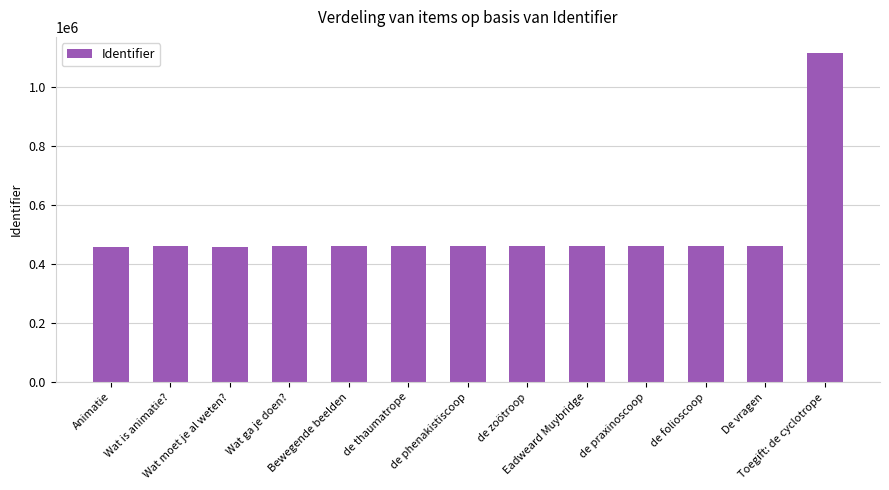

How many bars are there in total?

13